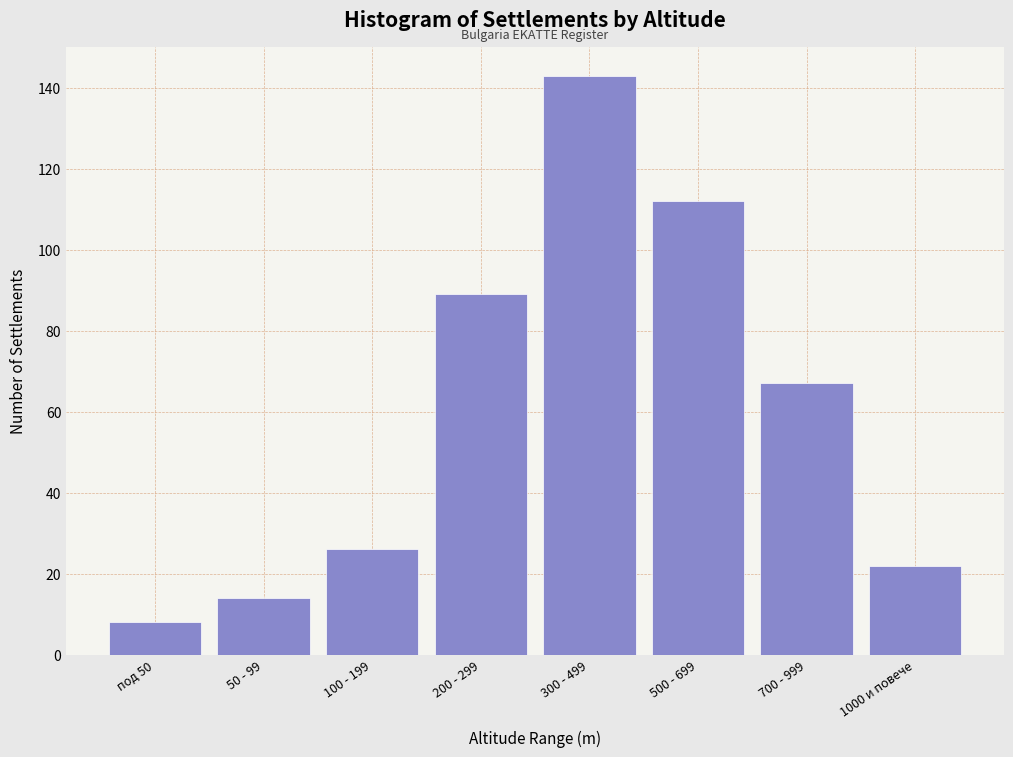

Reading right to left, transcribe all the data shown in this chart.

22	67	112	143	89	26	14	8